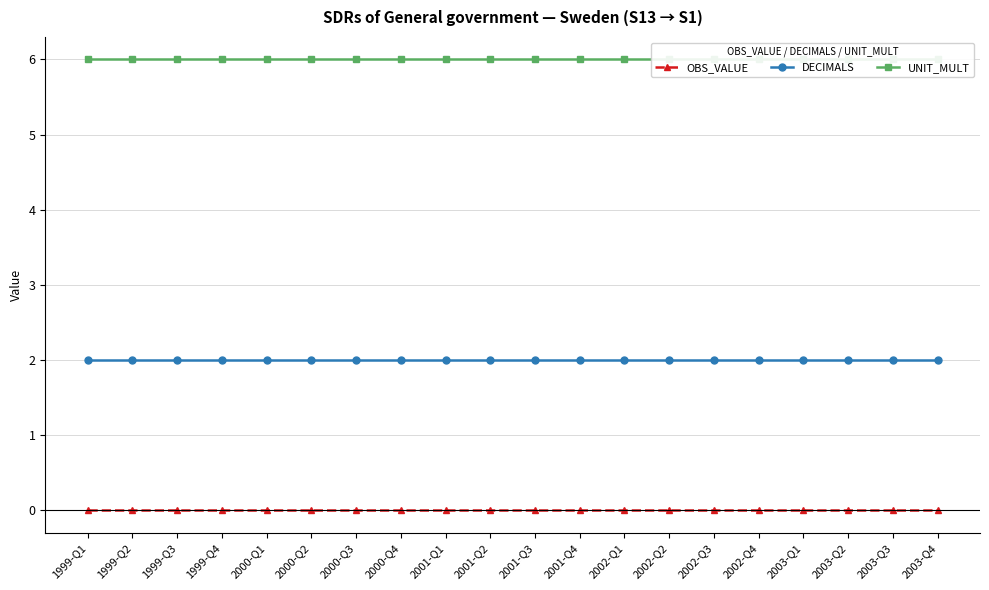

Which series changed the most between 2000-Q3 and 2003-Q4?

OBS_VALUE